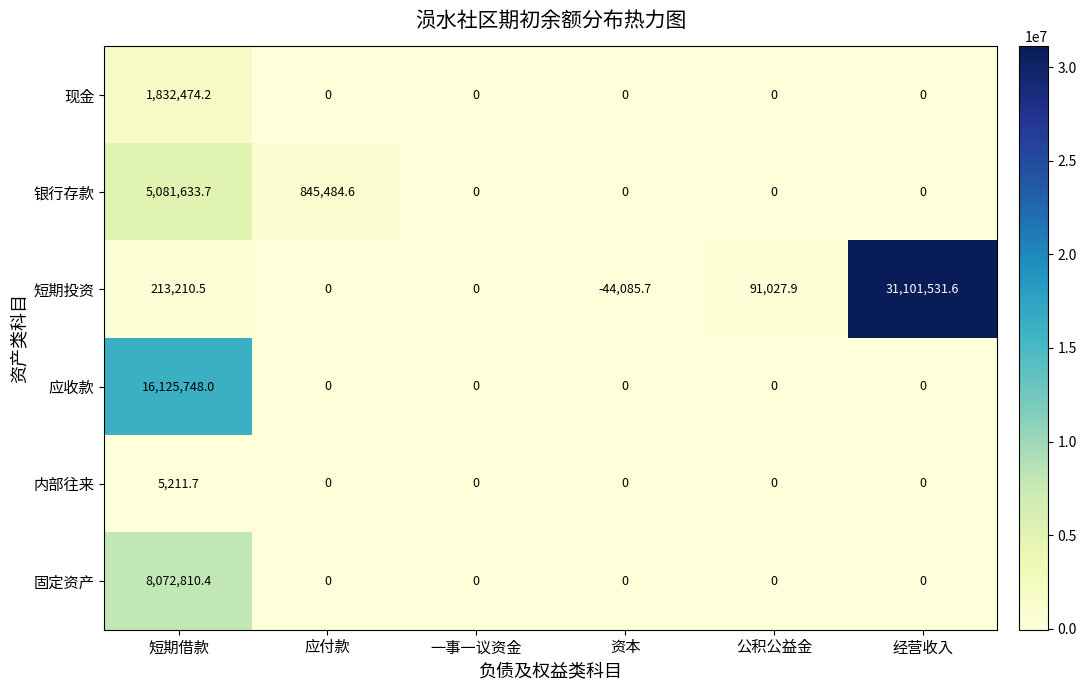

What is the lowest value of the 短期投资 series?

-44085.7